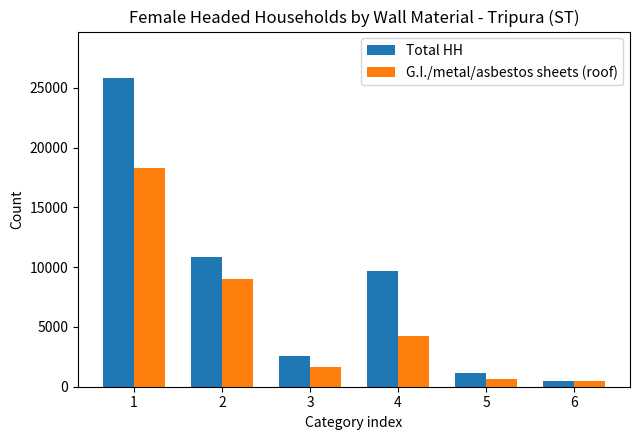

Does the chart contain stacked bars?

No